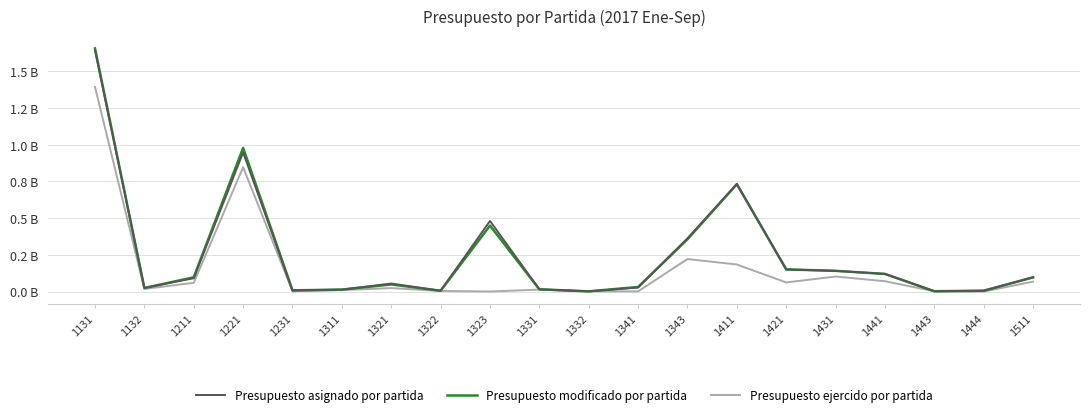

Does the chart display data point markers on the line(s)?

No